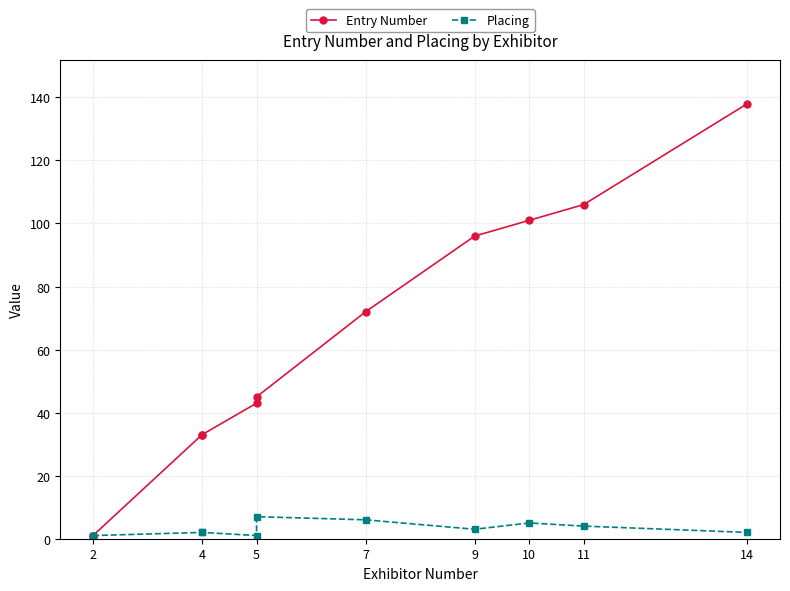

The Placing series shows 3 at 4. True or false?

False